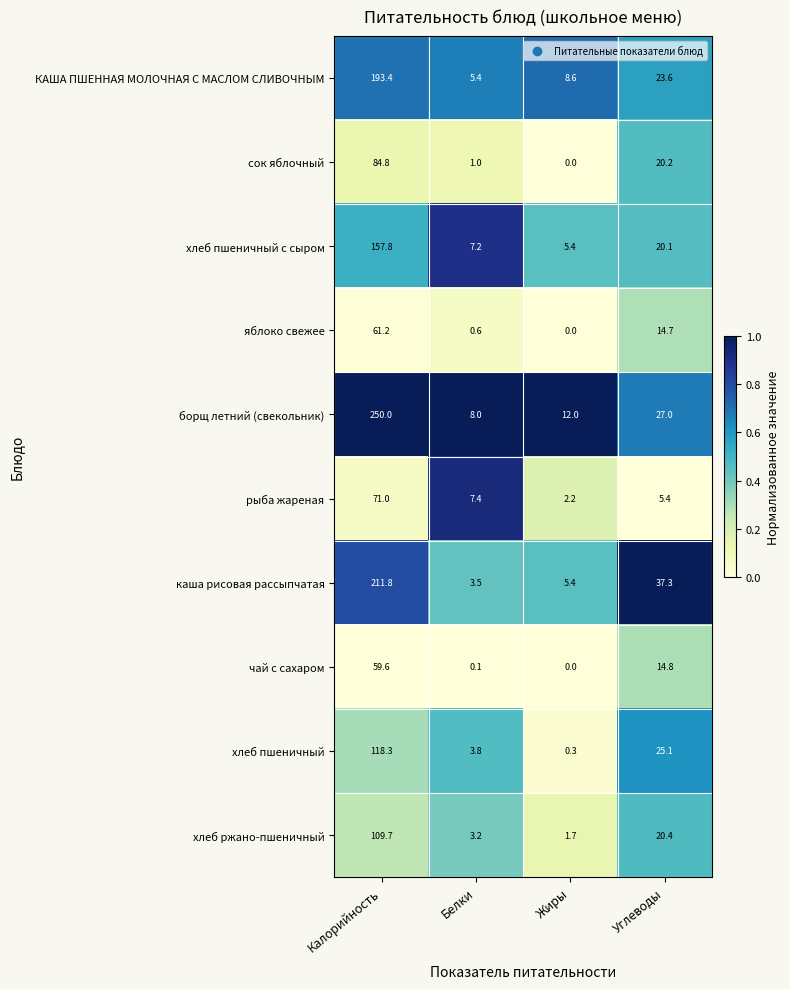

Which label corresponds to the largest value in the chart?

Калорийность